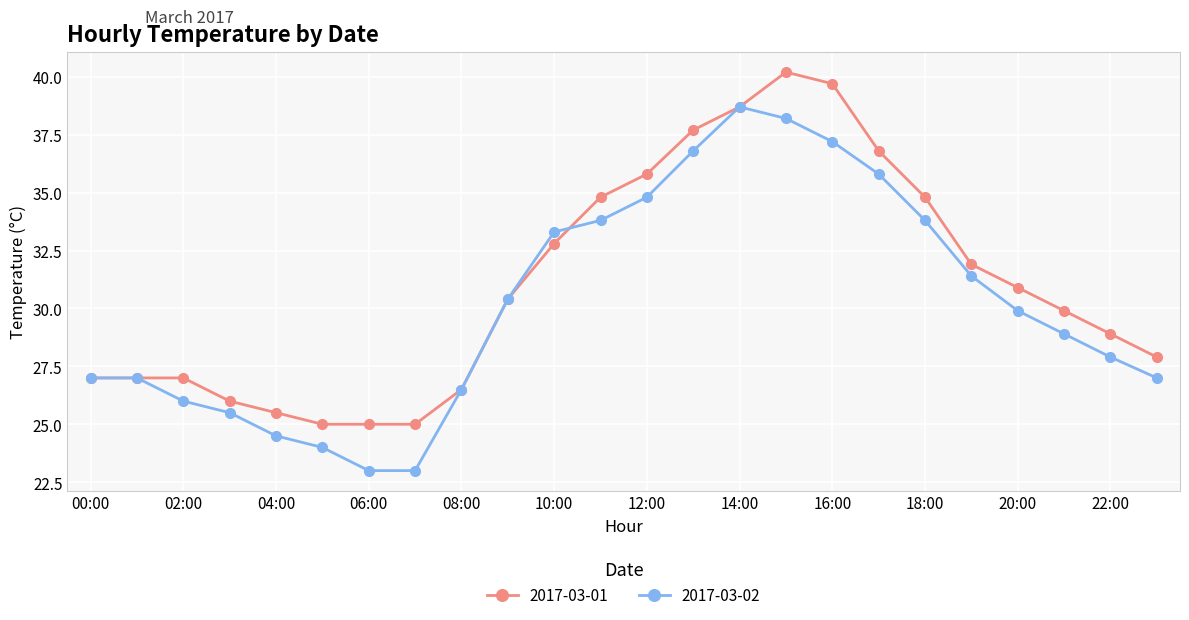

What is the sum of all 2017-03-01 values?

745.2